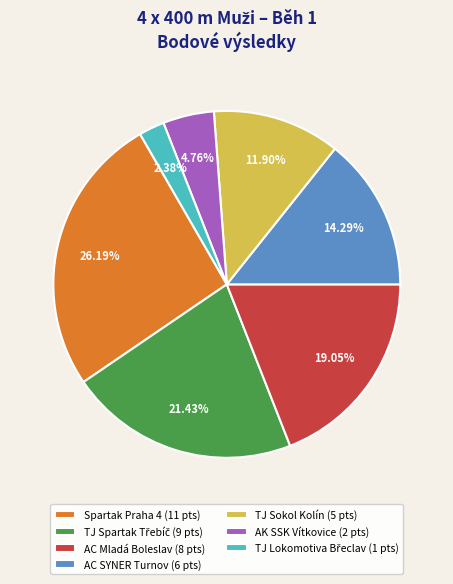

Is there any slice that represents more than half of the pie?

No